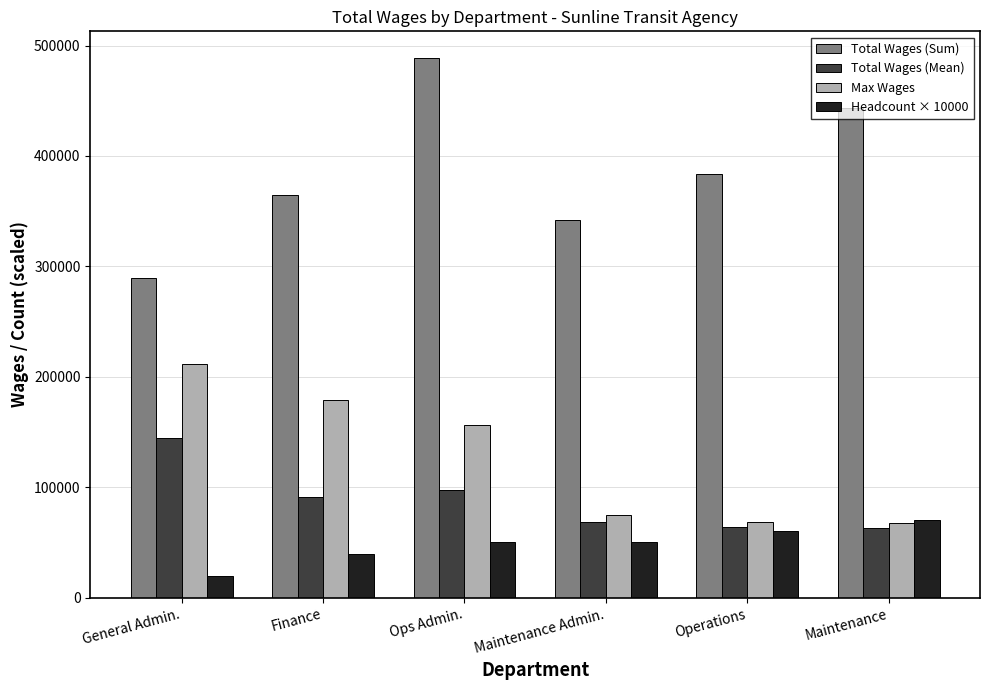

Count the Headcount × 10000 values in the range 40000 to 60000.

4